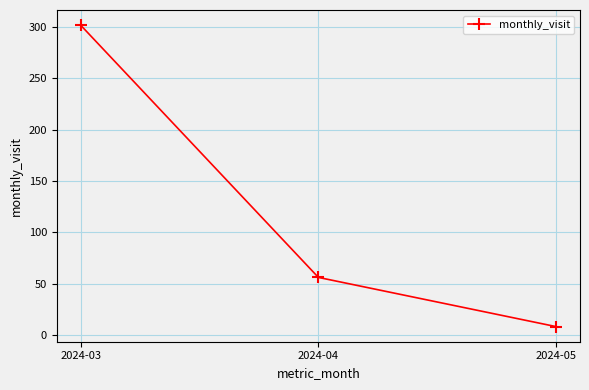

Rank the categories by value from lowest to highest.

2024-05, 2024-04, 2024-03